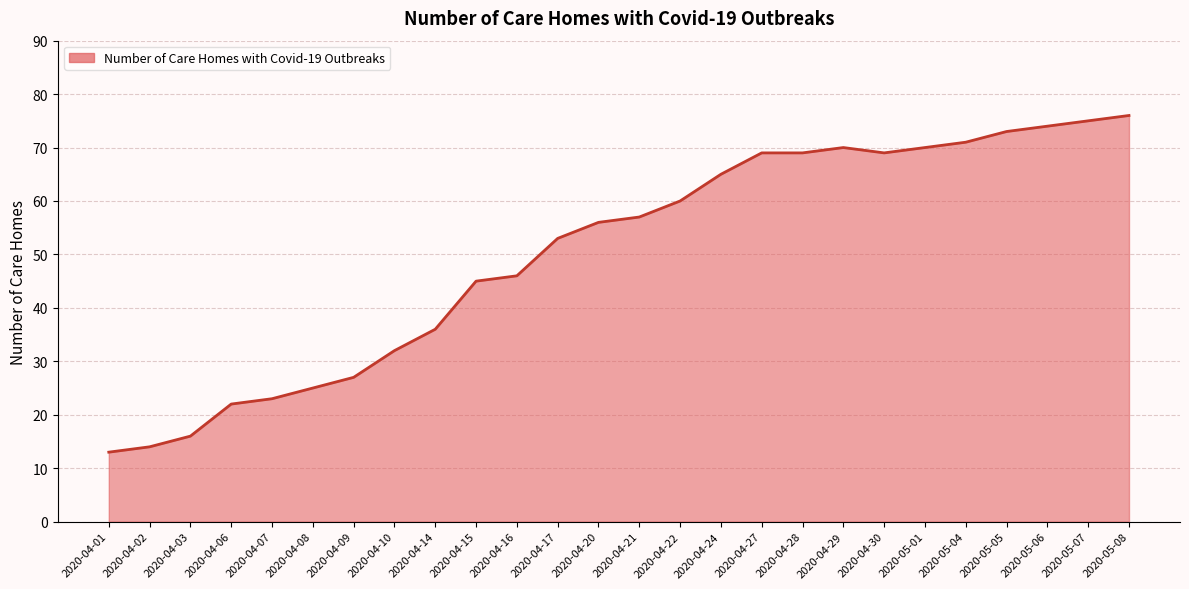

Is it true that the value at 2020-05-01 is 118?

False